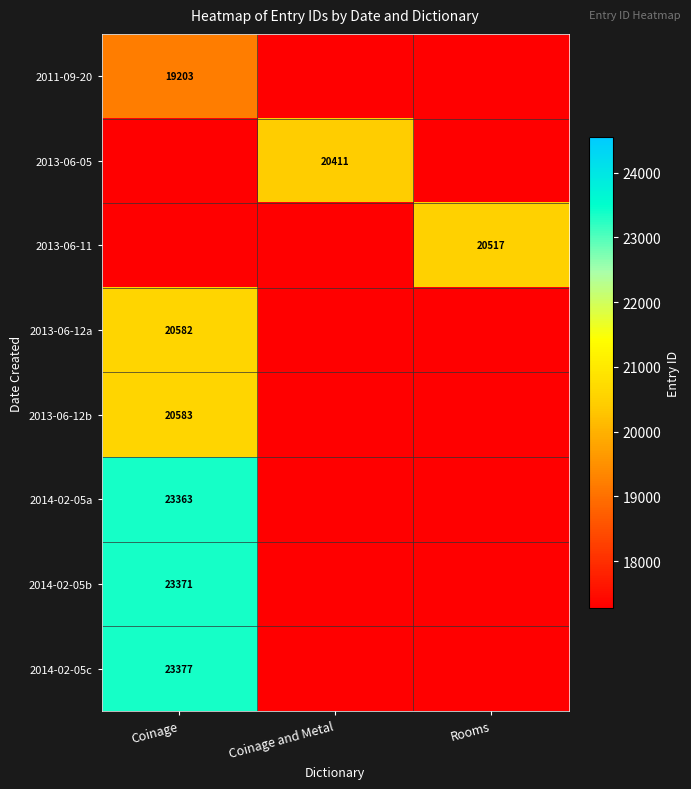

Is it true that 2013-06-12b equals 5778 at Coinage?

False